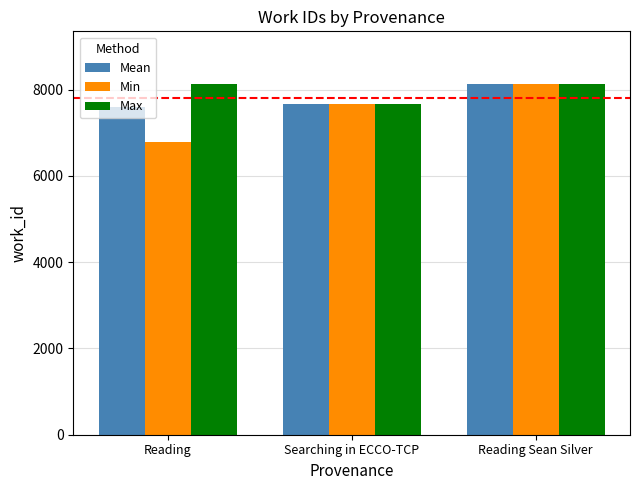

What is the minimum value shown in the chart?

6795.0